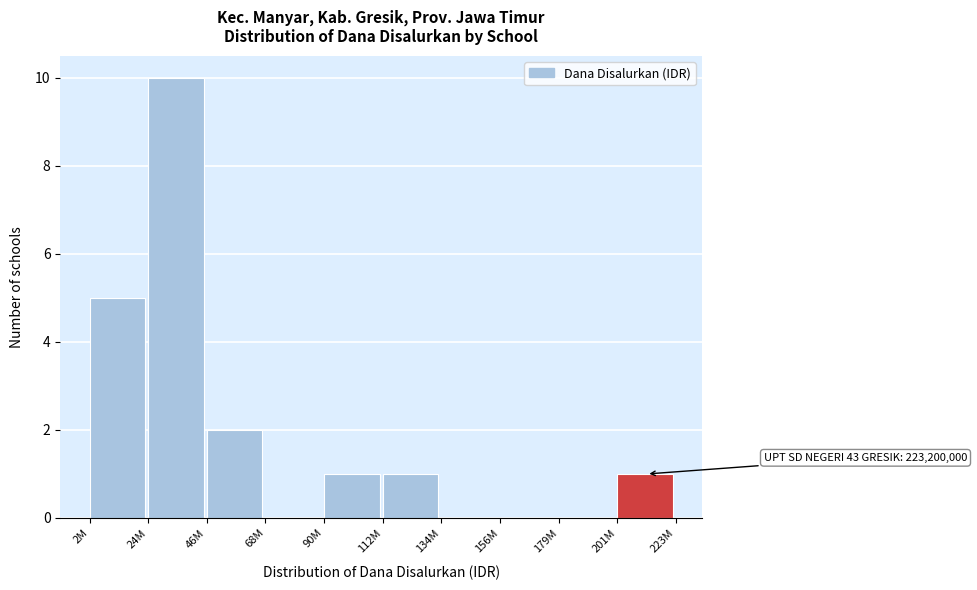

What is the maximum value shown in the chart?

10